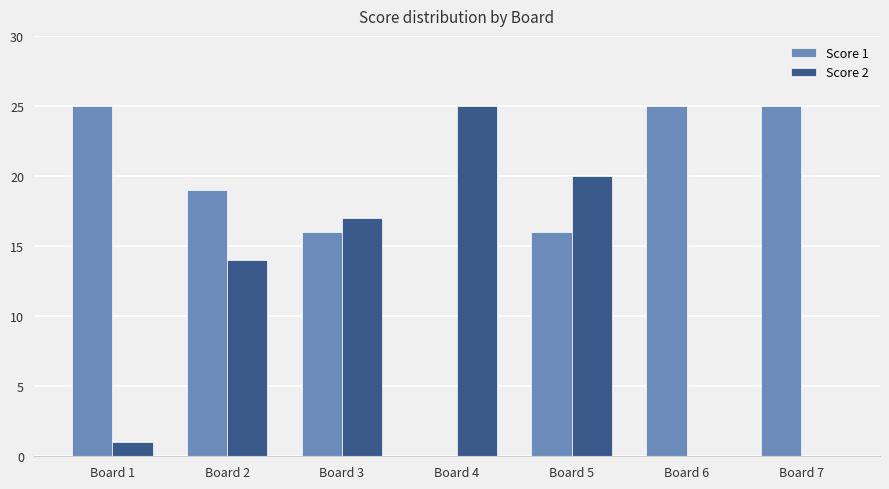

Which series has the largest total across all categories?

Score 1